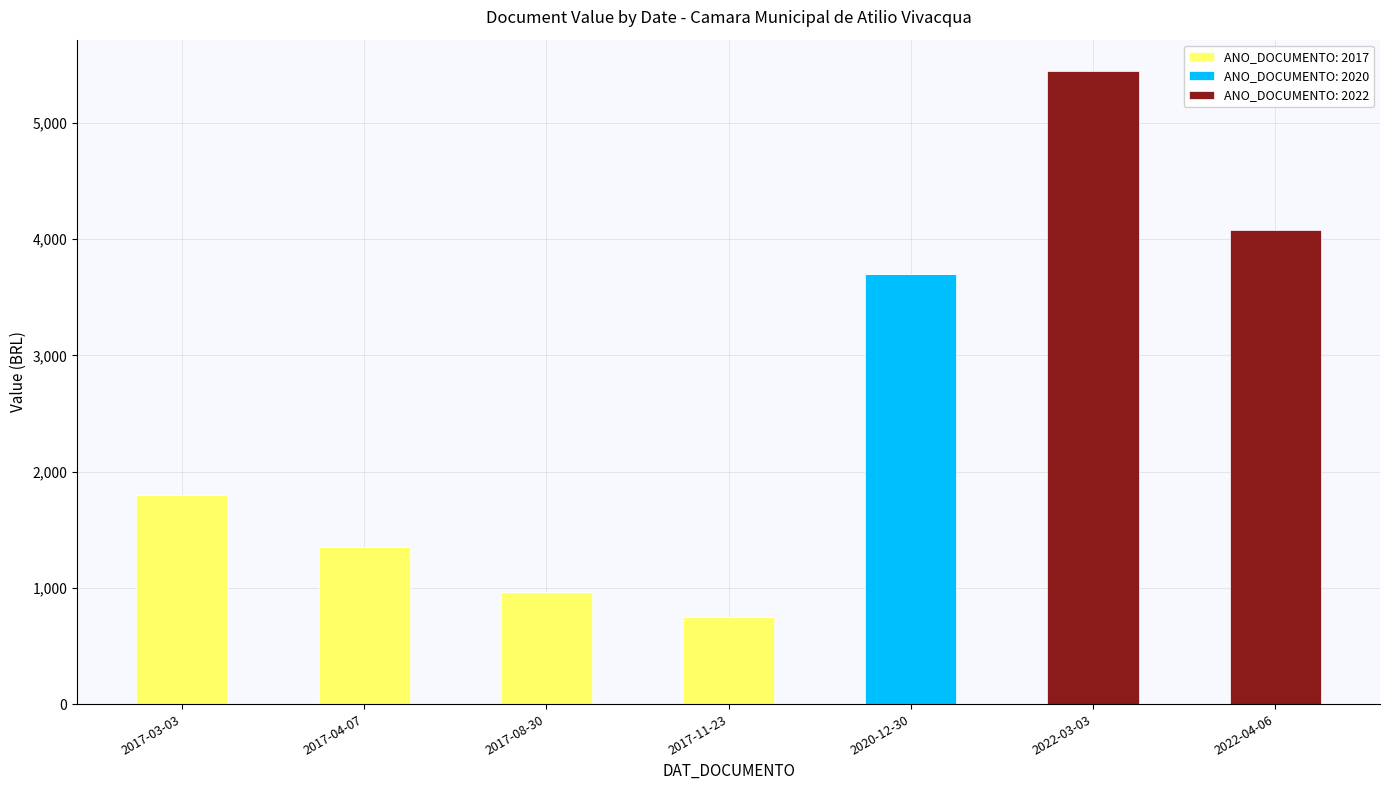

At which label does ANO_DOCUMENTO: 2017 reach its peak?

2017-03-03